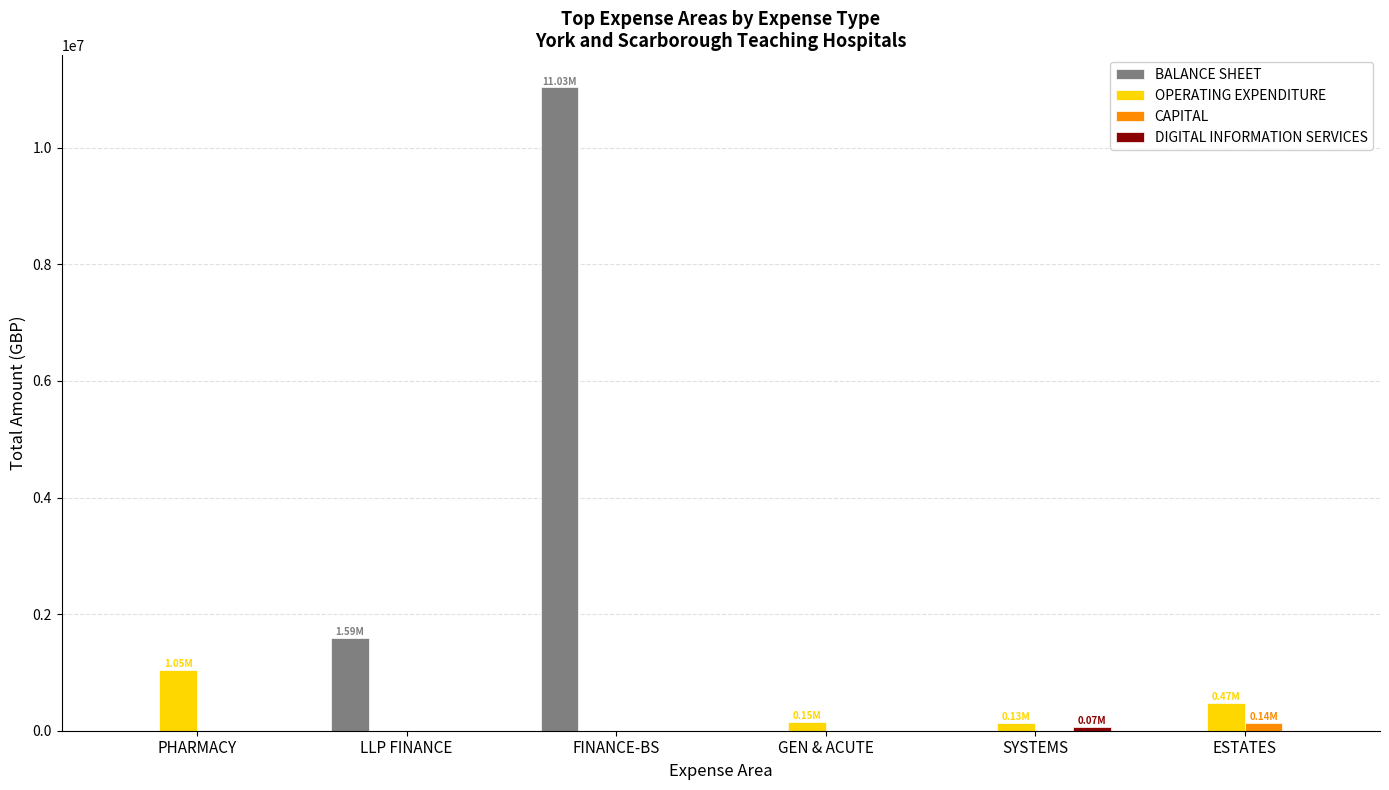

At which label is BALANCE SHEET closest to 5516400?

LLP FINANCE